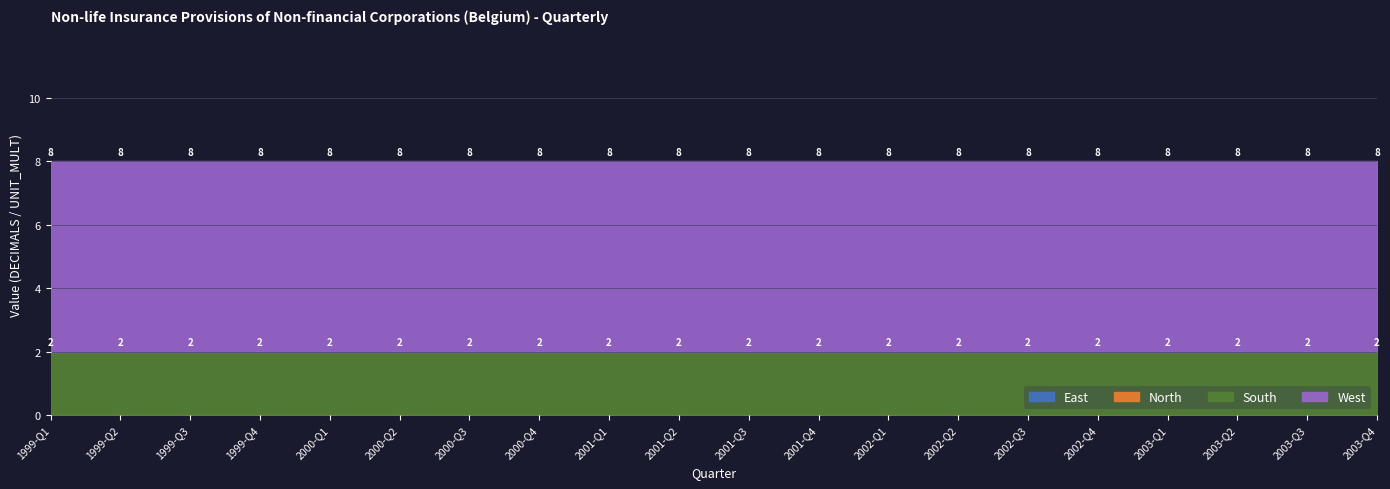

What is the spread (max minus min) of values at 1999-Q3?

6